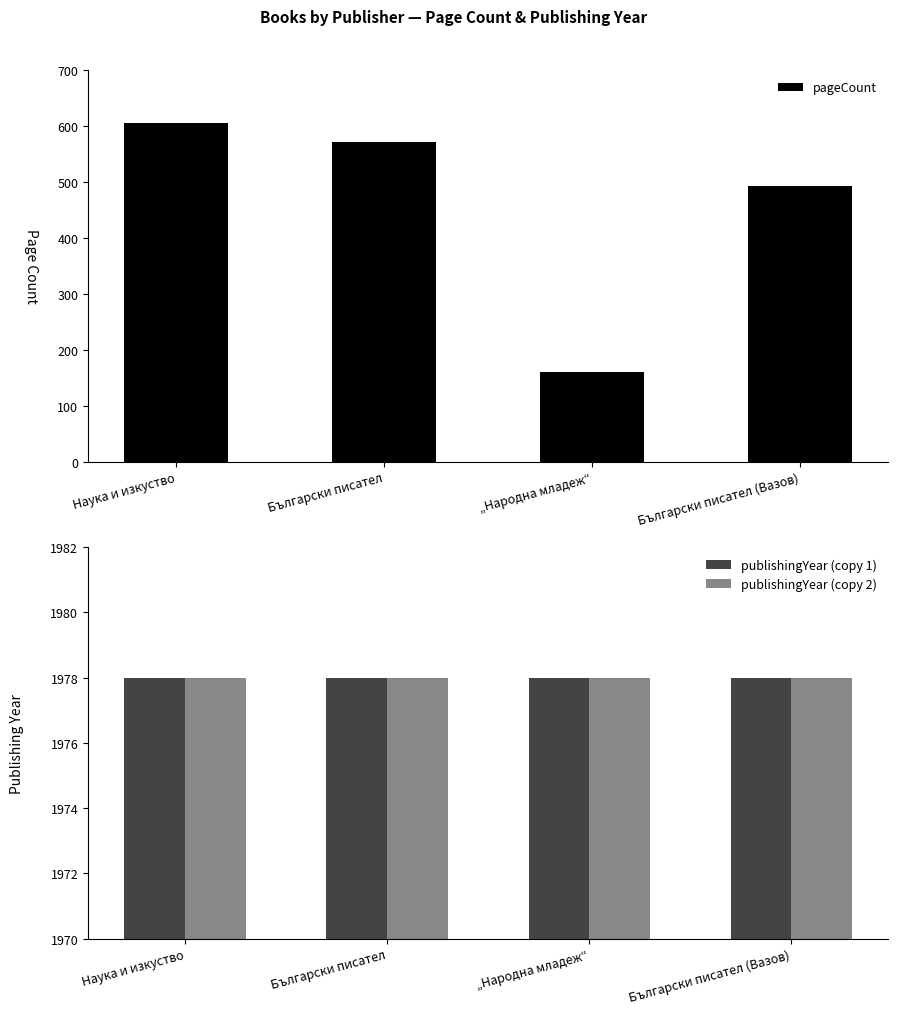

What is the average value of the pageCount series?

458